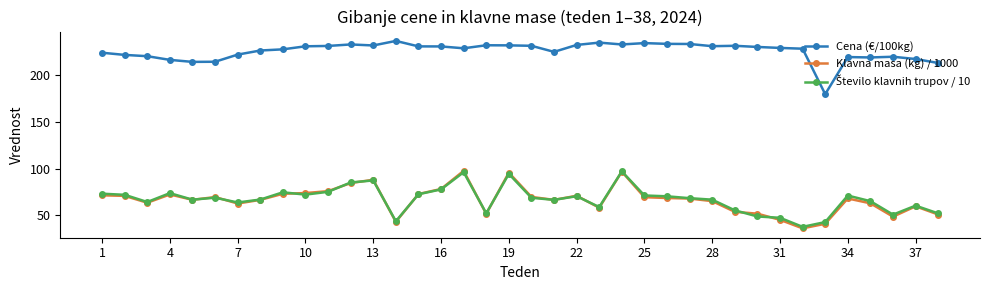

True or false: Cena (€/100kg) and Klavna masa (kg) / 1000 cross at least once.

False